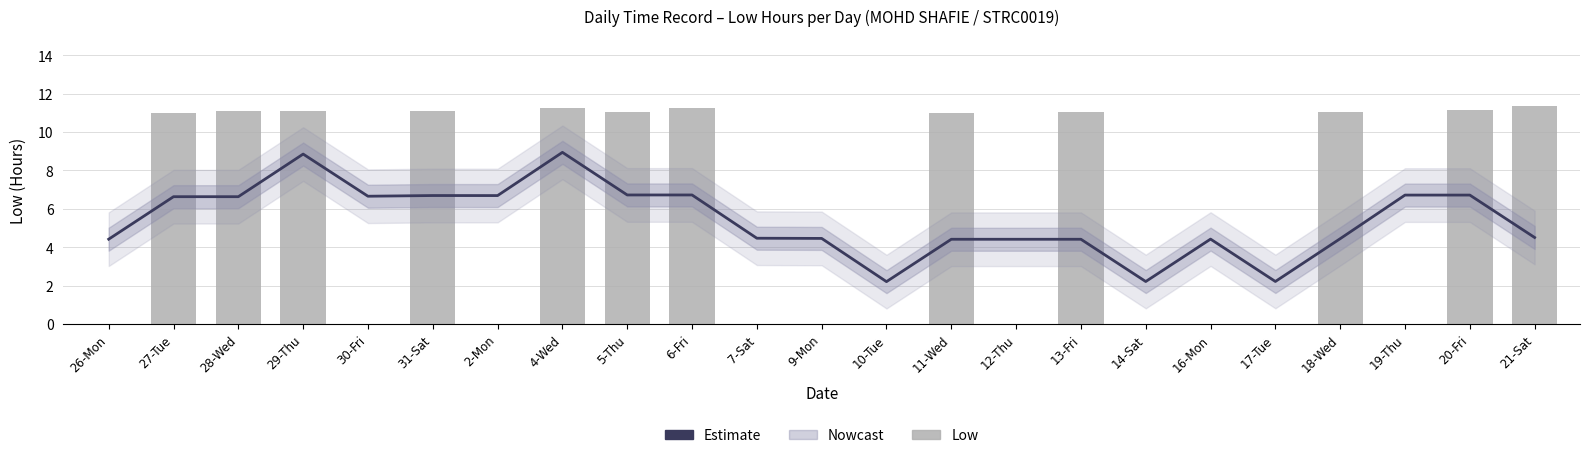

At which category is the sum across all series the highest?

4-Wed